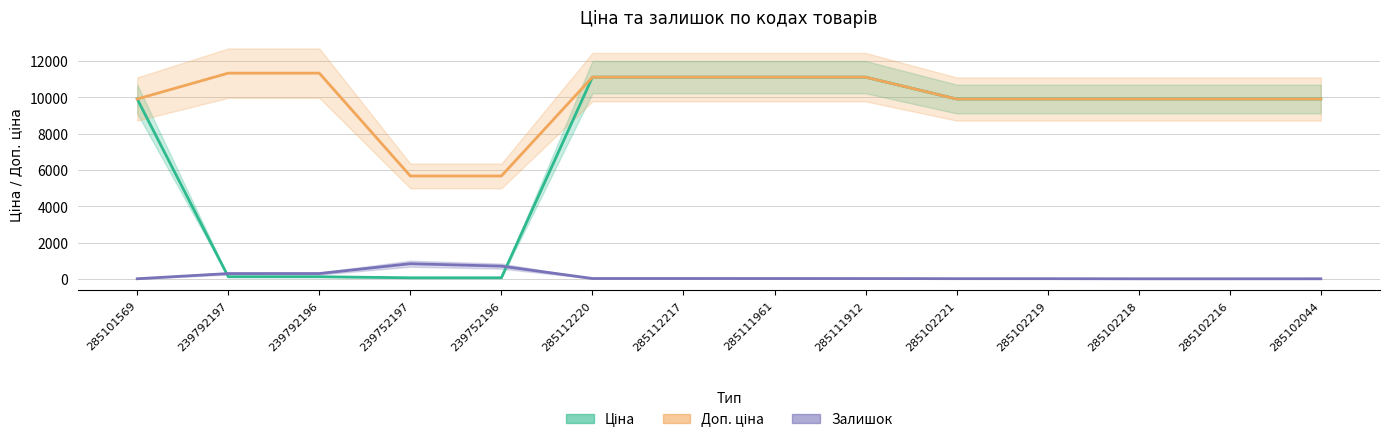

What position from the left is 239752196?

5